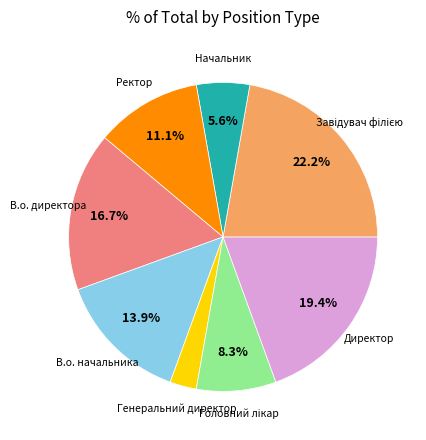

Does any single category account for the majority?

No